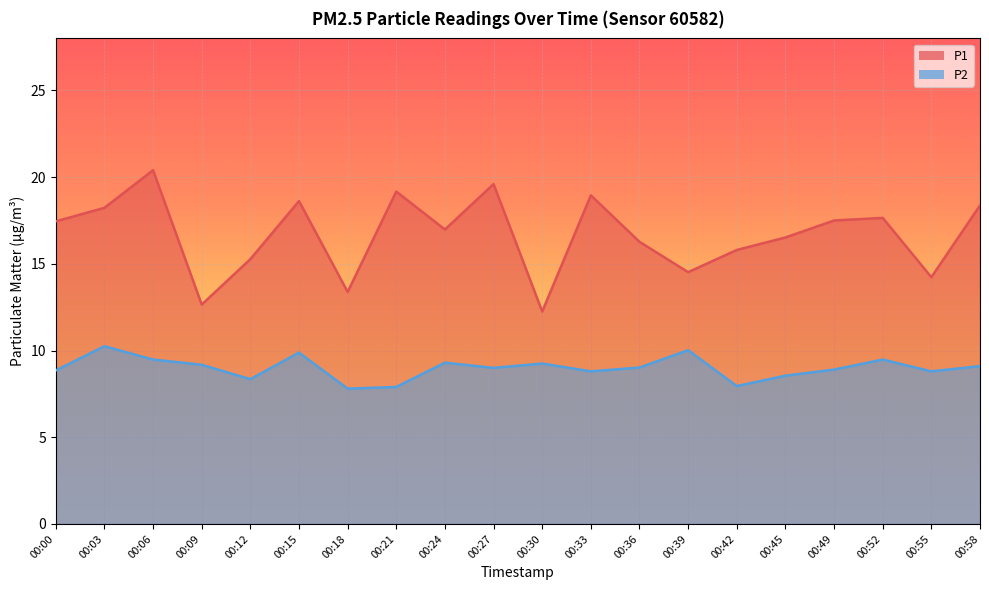

Rank the series by their maximum value, from highest to lowest.

P1, P2